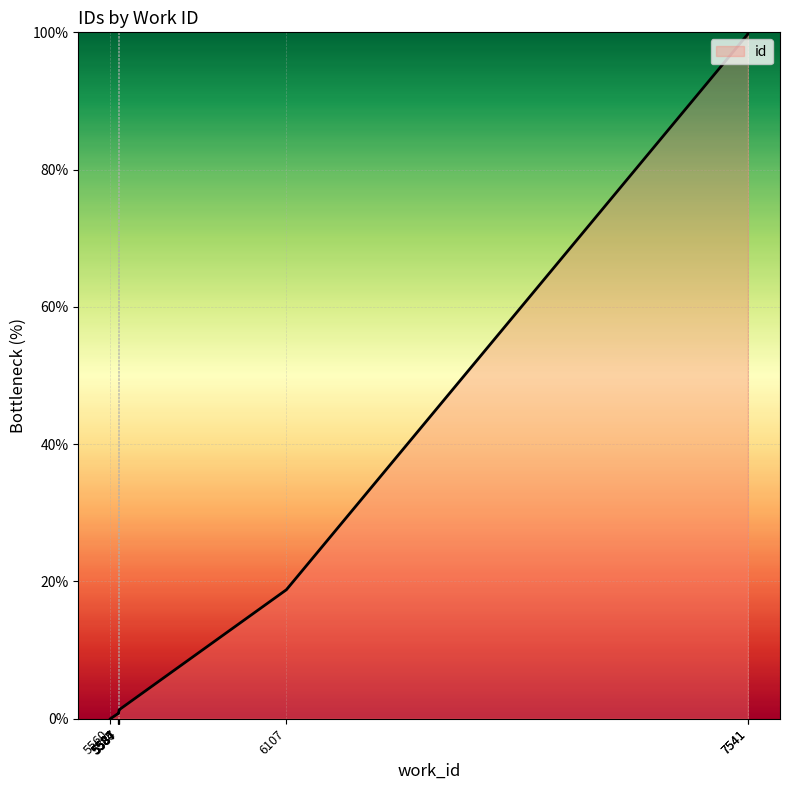

How many positive values are there?

9